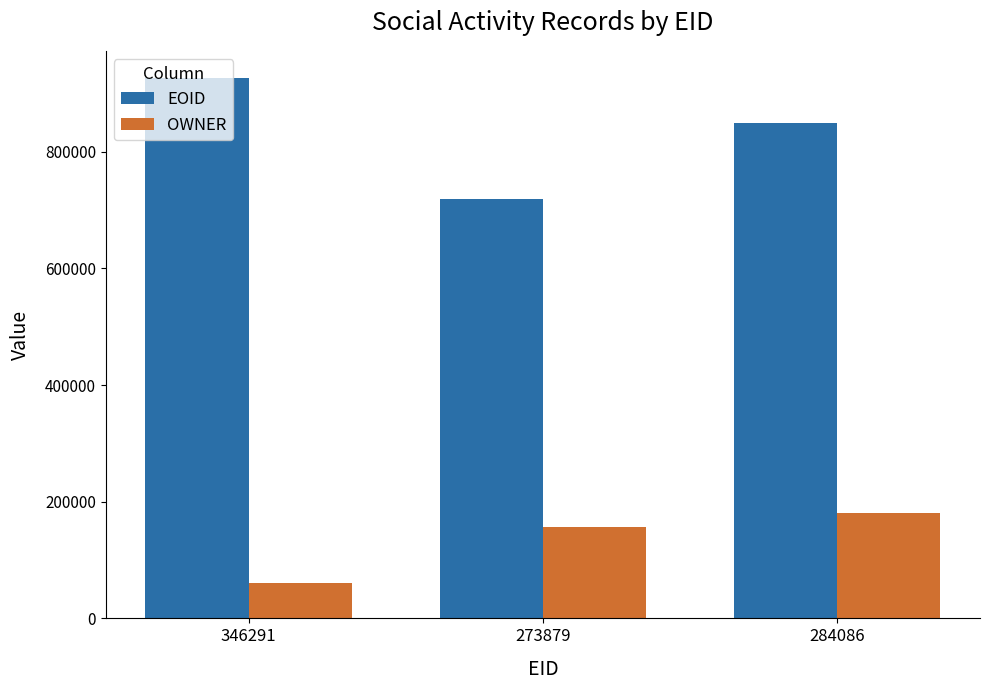

Rank the series by their maximum value, from lowest to highest.

OWNER, EOID